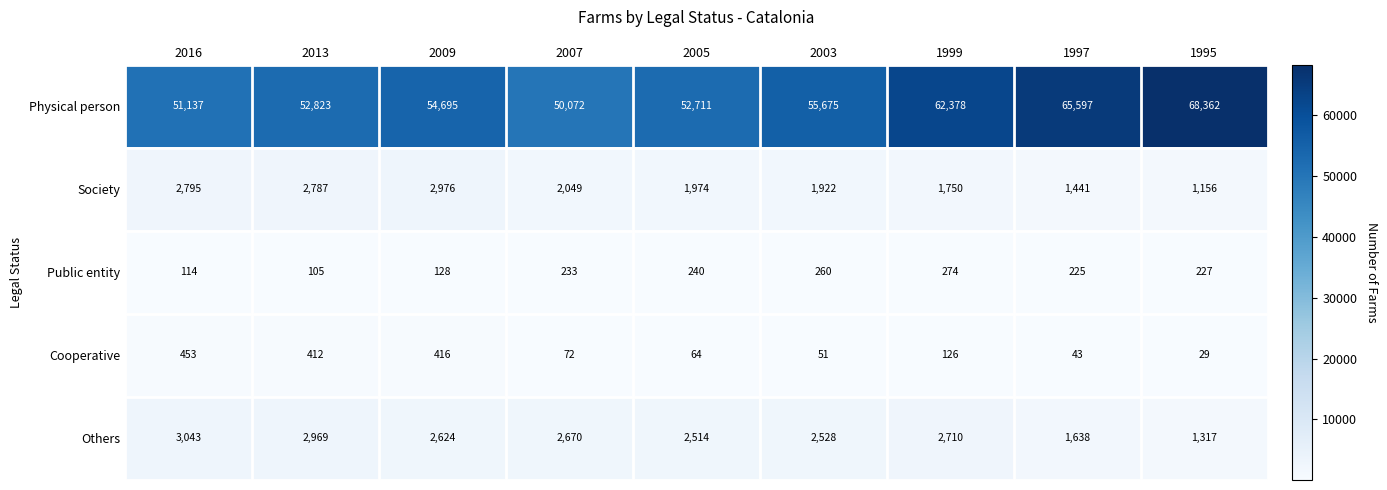

How many categories are shown in the chart?

9